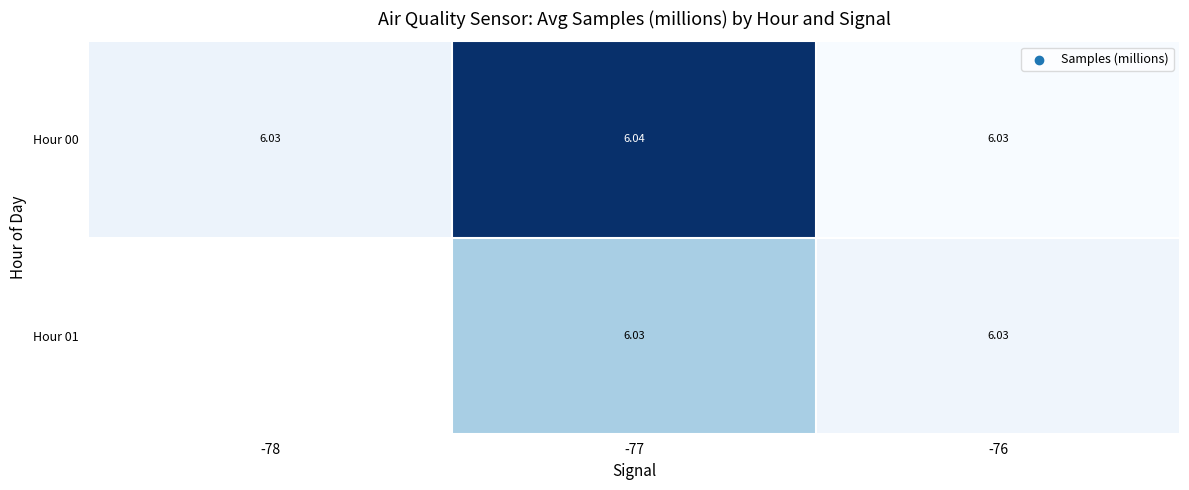

What is the sum of the Hour 00 values at -77 and -76?

12.1